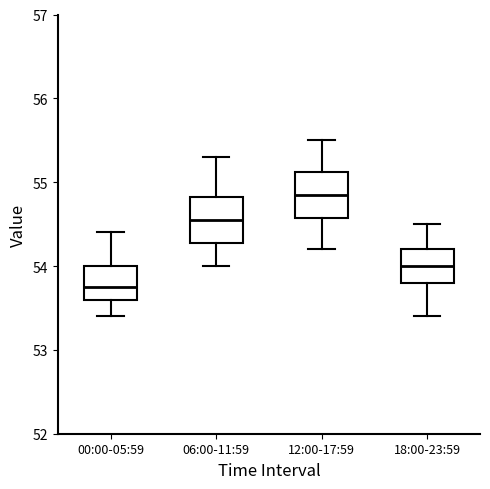

Where is the lower edge of the box for 12:00-17:59 on the y-axis? The values are not printed on the chart, so give them approximately, as read against the axis.

54.6